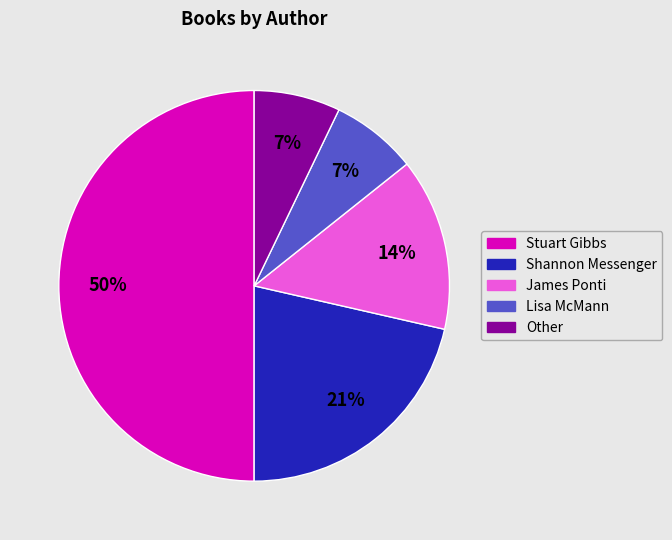

To the nearest percent, what is the difference between the largest and smallest slice percentages?

43%